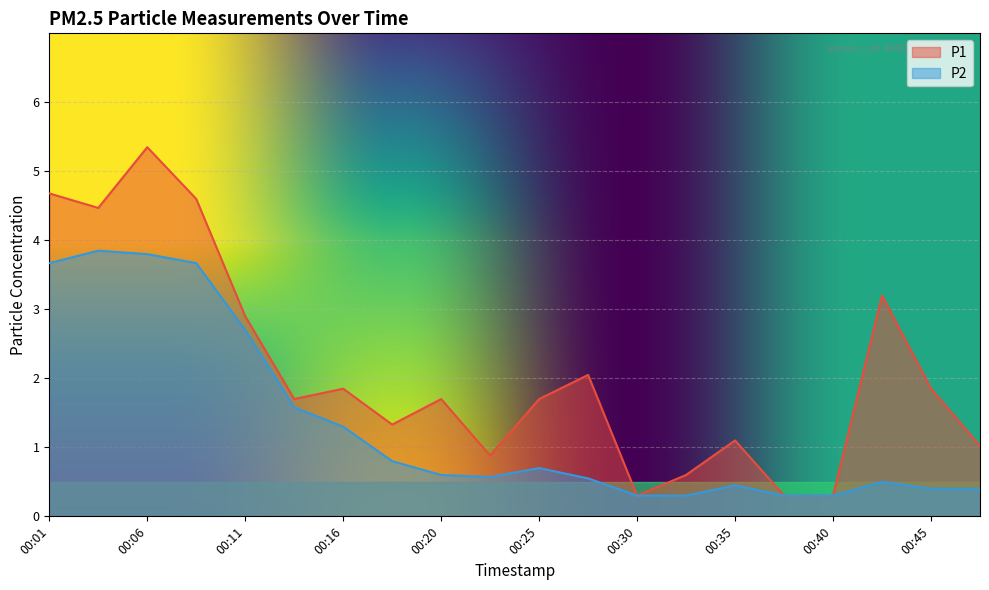

Reading left to right, what are all the values shown in this chart?

P1: 4.7	4.5	5.3	4.6	2.9	1.7	1.9	1.3	1.7	0.9	1.7	2.0	0.3	0.6	1.1	0.3	0.3	3.2	1.9	1.0
P2: 3.7	3.9	3.8	3.7	2.7	1.6	1.3	0.8	0.6	0.6	0.7	0.6	0.3	0.3	0.5	0.3	0.3	0.5	0.4	0.4